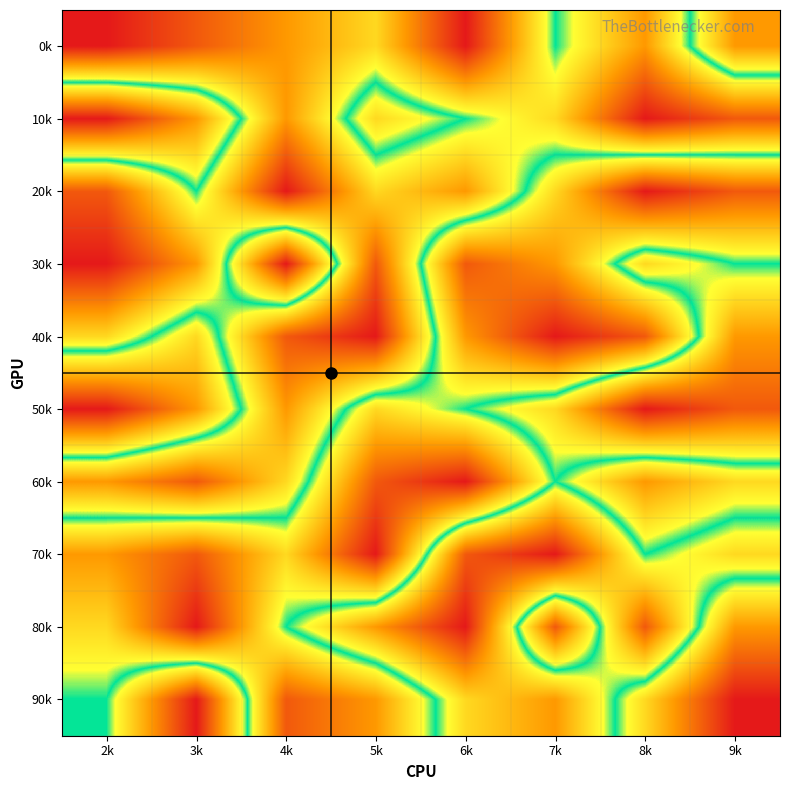

Which has a higher value, 4k or 8k?

4k